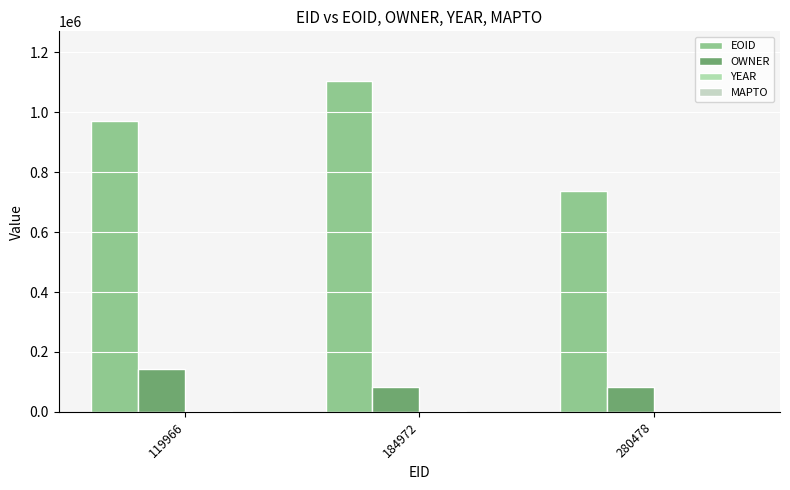

Which series changed the most between 119966 and 280478?

EOID